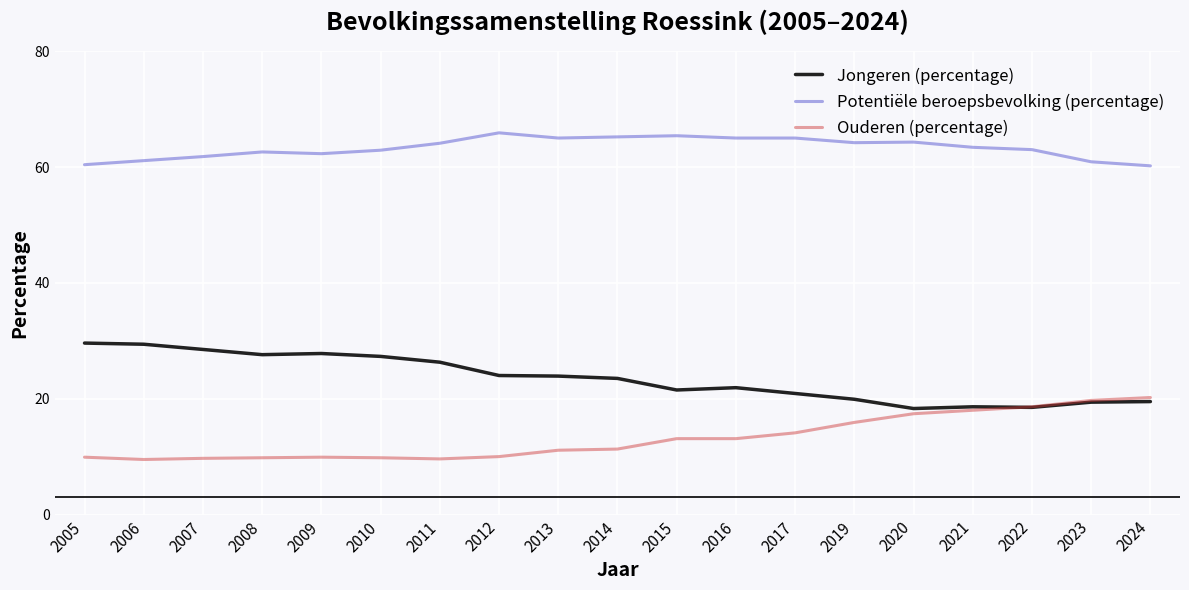

What is the difference between the maximum and second lowest values in the Jongeren (percentage) series?

11.1